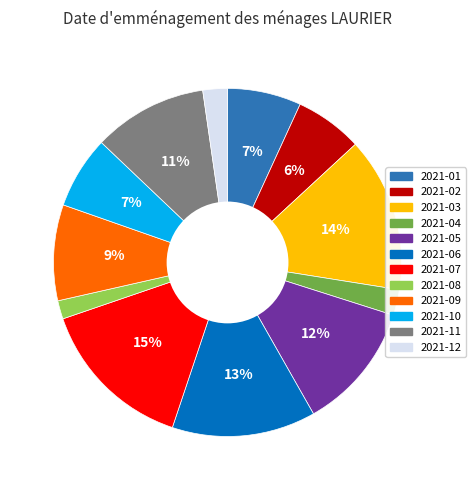

To the nearest percent, what percentage of the pie is 2021-08?

2%